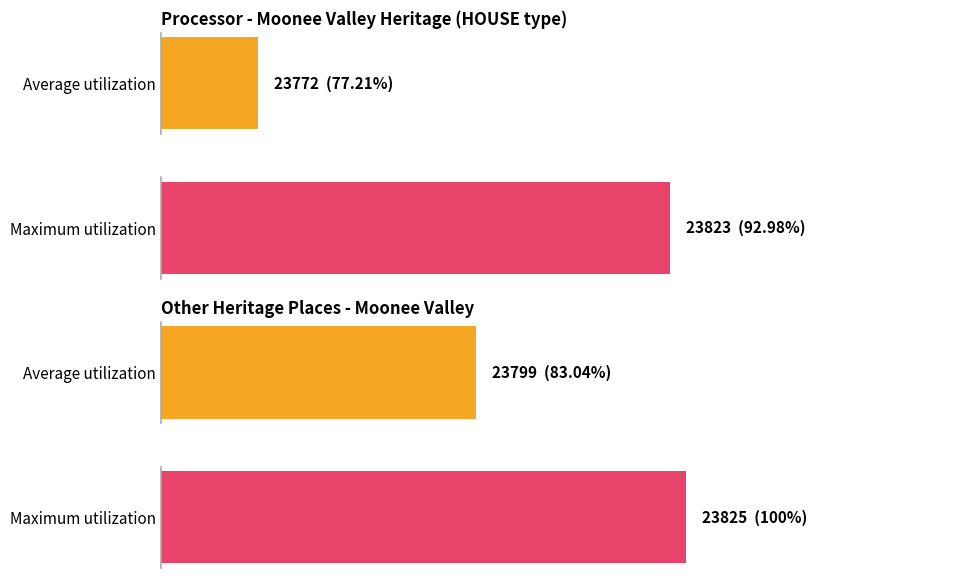

Count the number of data series in this chart.

2